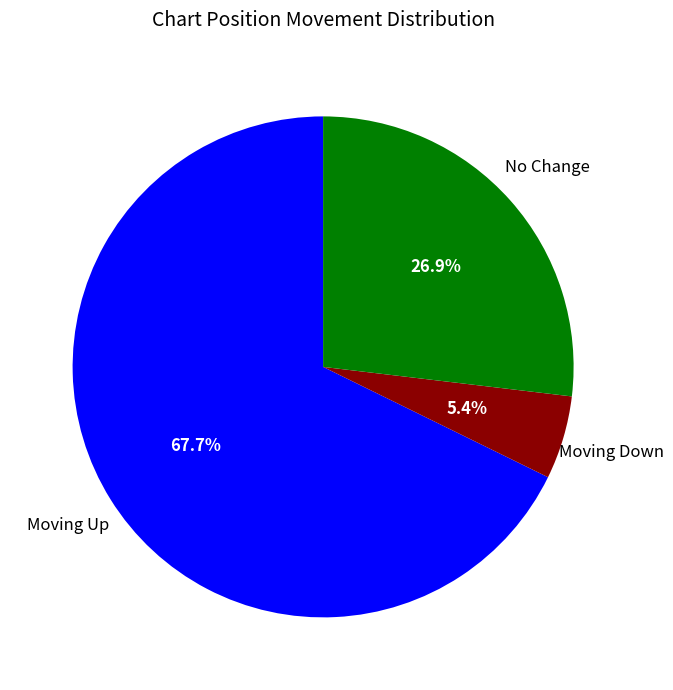

Does any single category account for the majority?

Yes